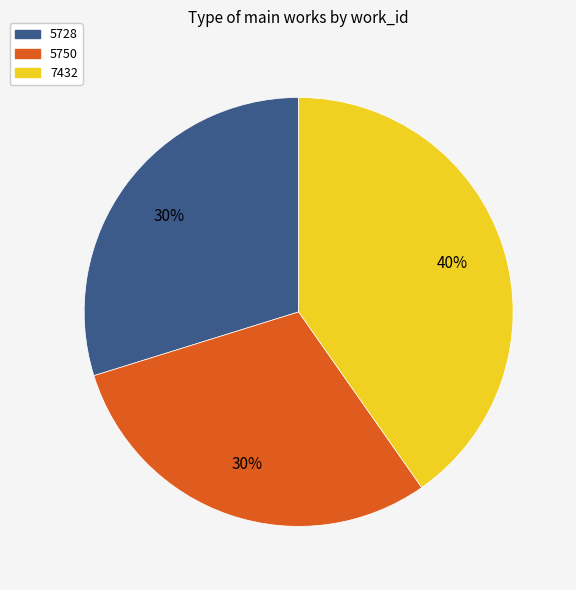

Between 5750 and 7432, which is larger?

7432